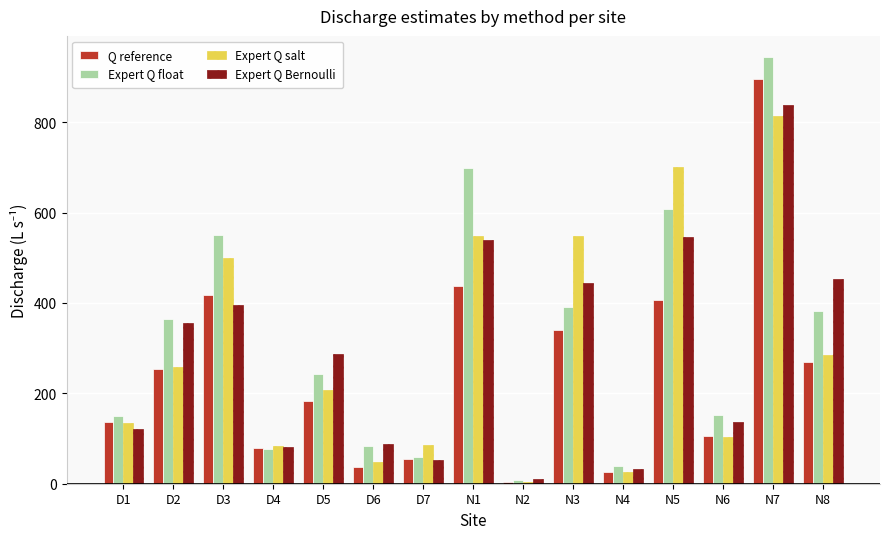

What is the difference between the Expert Q Bernoulli values at D2 and D5?

69.0